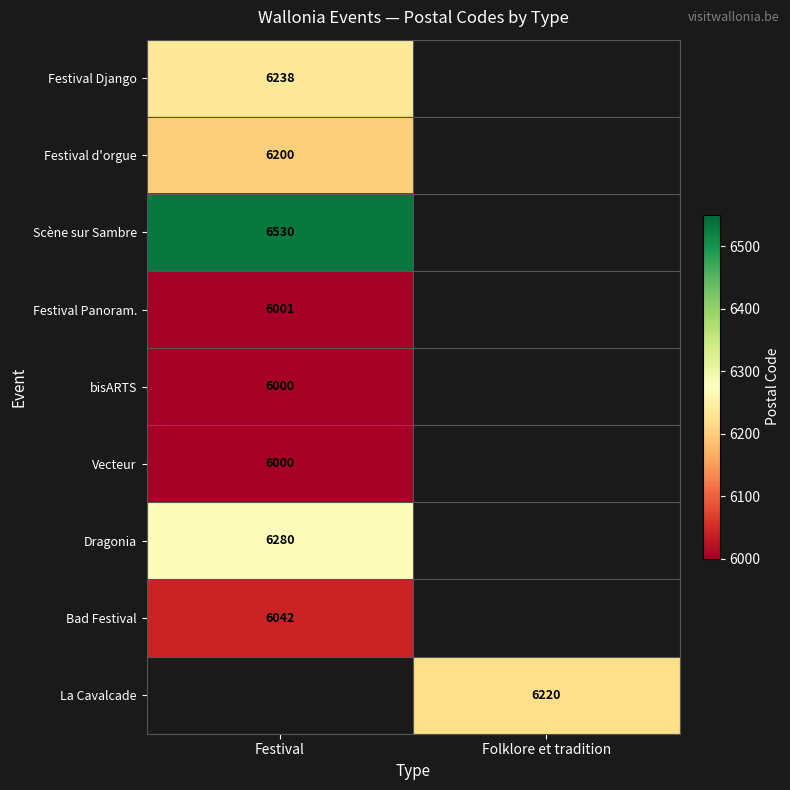

Is it true that Scène sur Sambre equals 3075 at Festival?

False